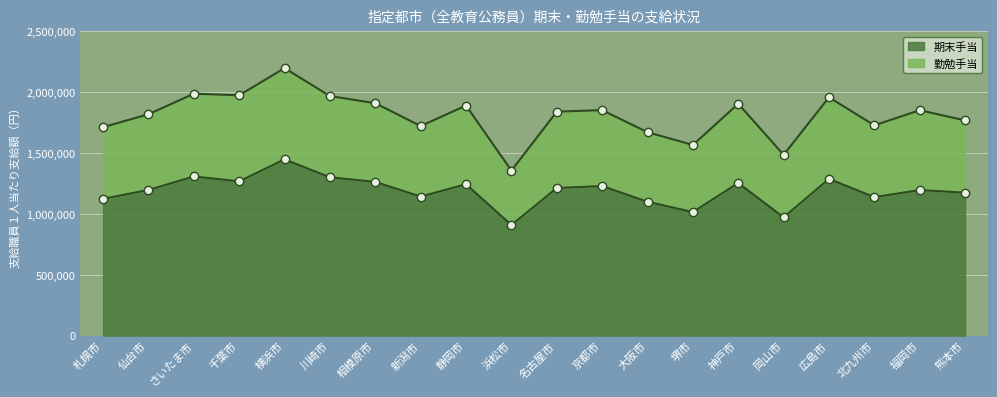

Rank the categories by 期末手当 value from lowest to highest.

浜松市, 岡山市, 堺市, 大阪市, 札幌市, 北九州市, 新潟市, 熊本市, 福岡市, 仙台市, 名古屋市, 京都市, 静岡市, 神戸市, 相模原市, 千葉市, 広島市, 川崎市, さいたま市, 横浜市